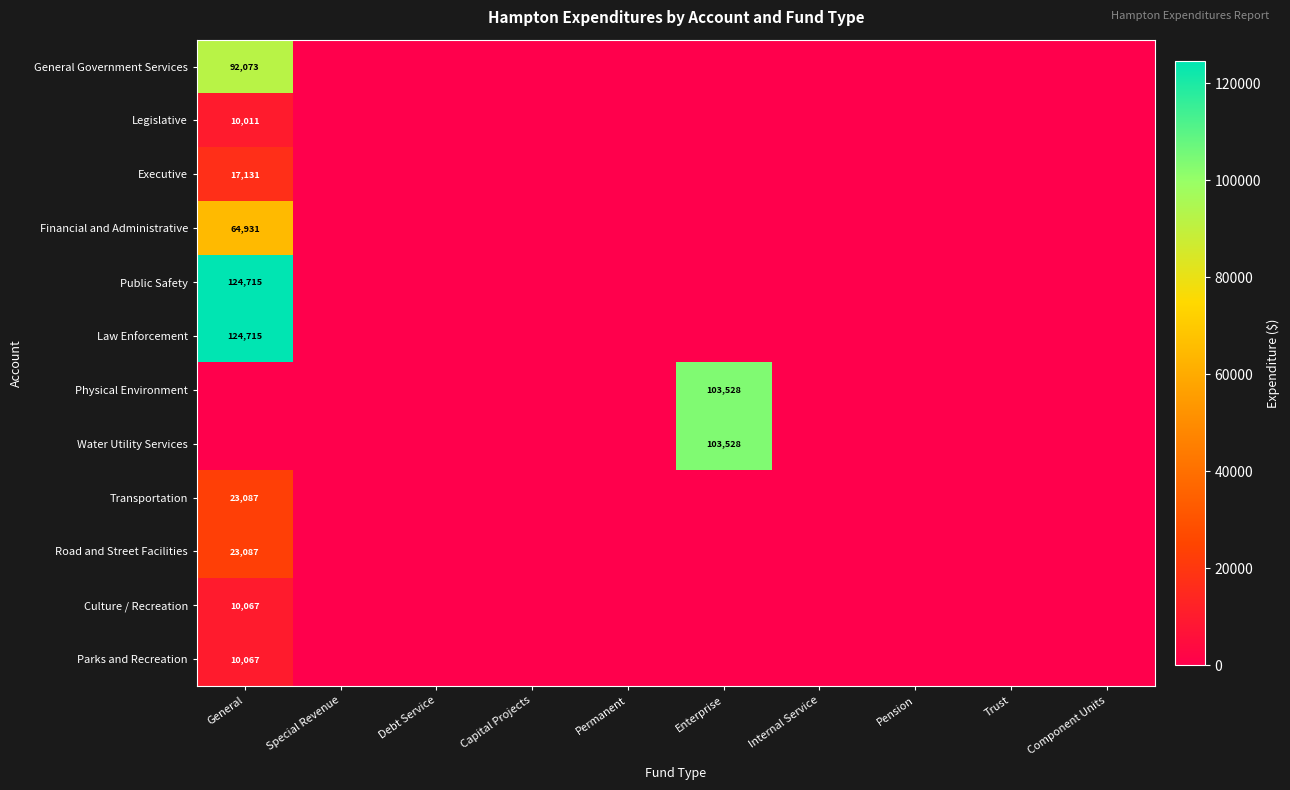

The Legislative series shows 0 at Enterprise. True or false?

True